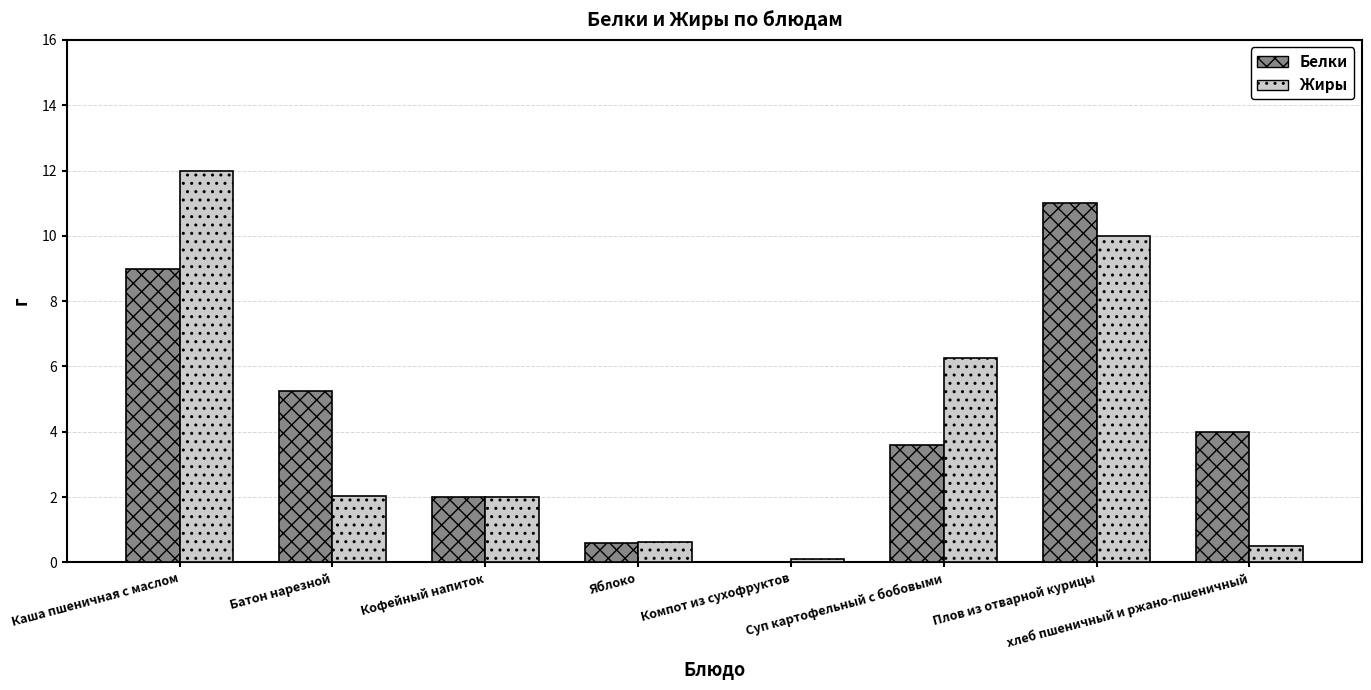

Which series has the widest spread of values?

Жиры